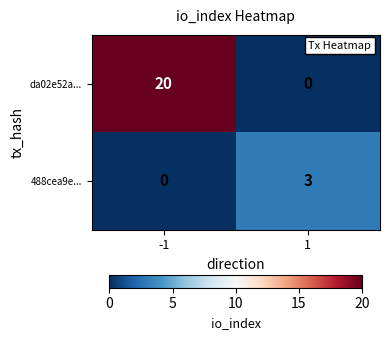

The value of 488cea9e... at -1 is 0. True or false?

True